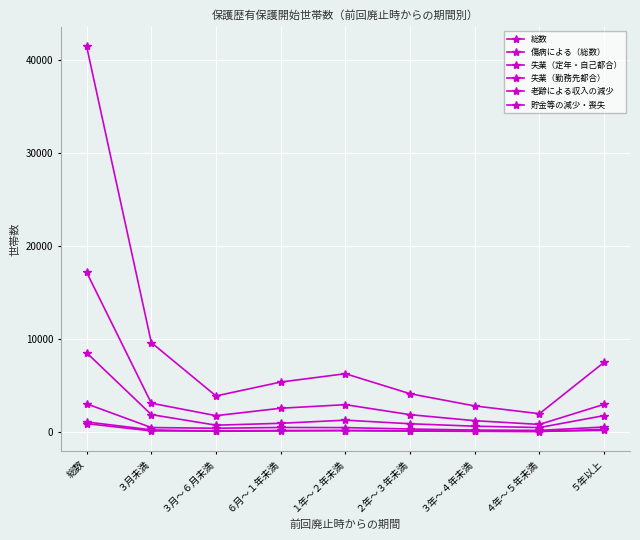

True or false: 傷病による（総数） and 失業（定年・自己都合） intersect in this chart.

False